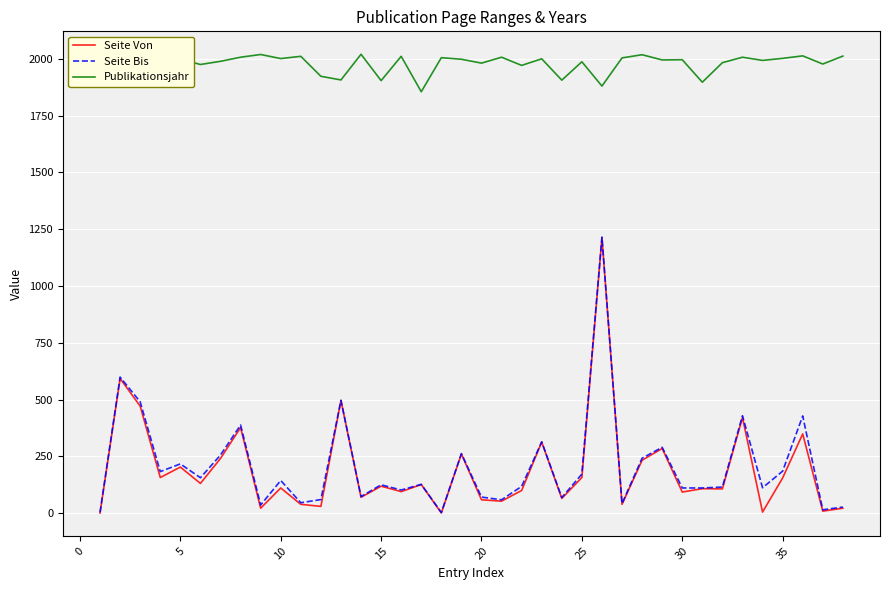

What is the maximum value shown in the chart?

2020